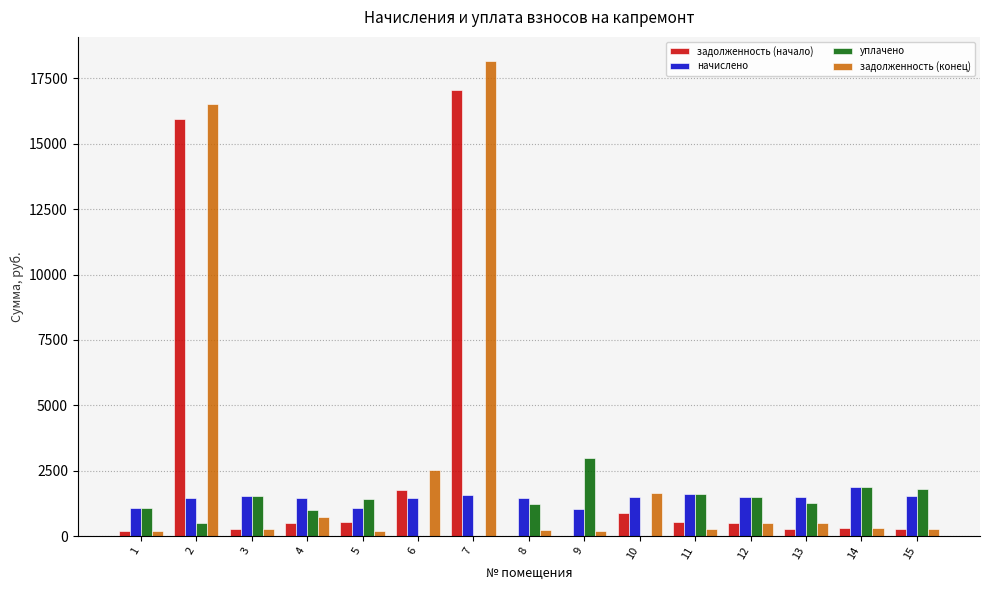

Does the chart contain stacked bars?

No